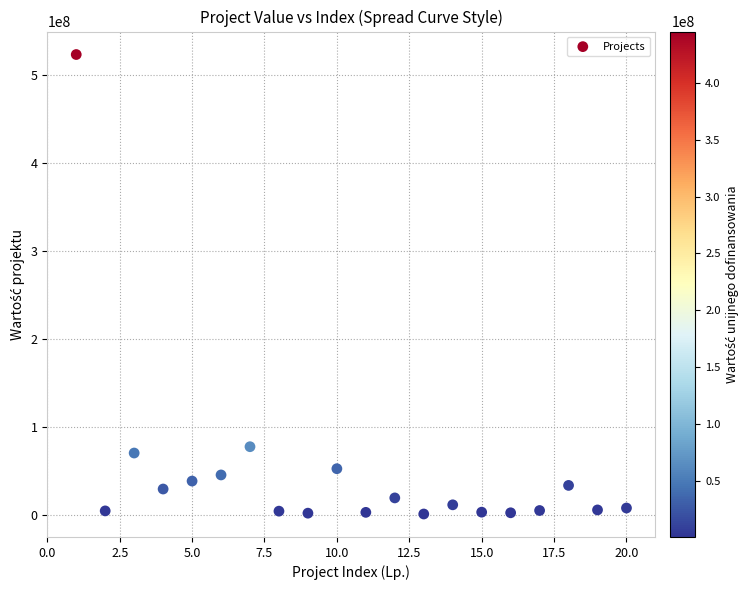

What Y value in the scatter plot is closest to 262524844?

77746108.4